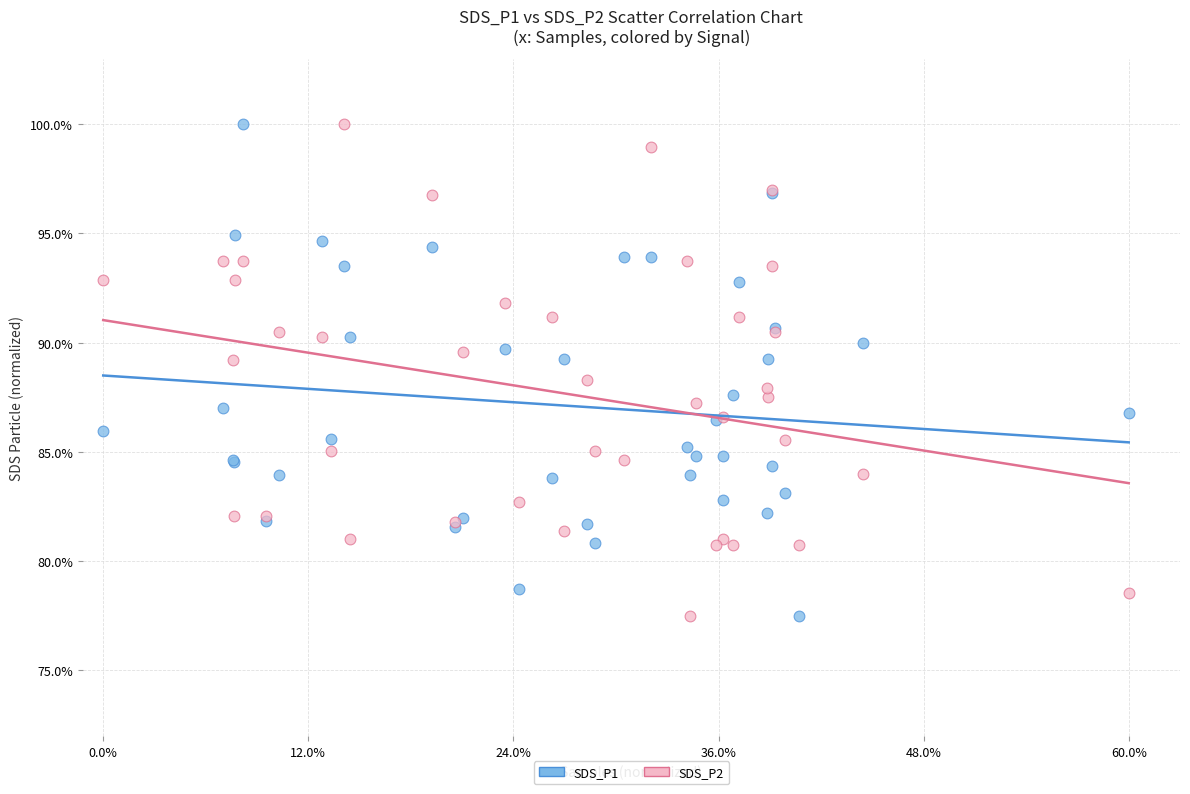

What is the X range (max minus min) for the scatter plot?

1.0